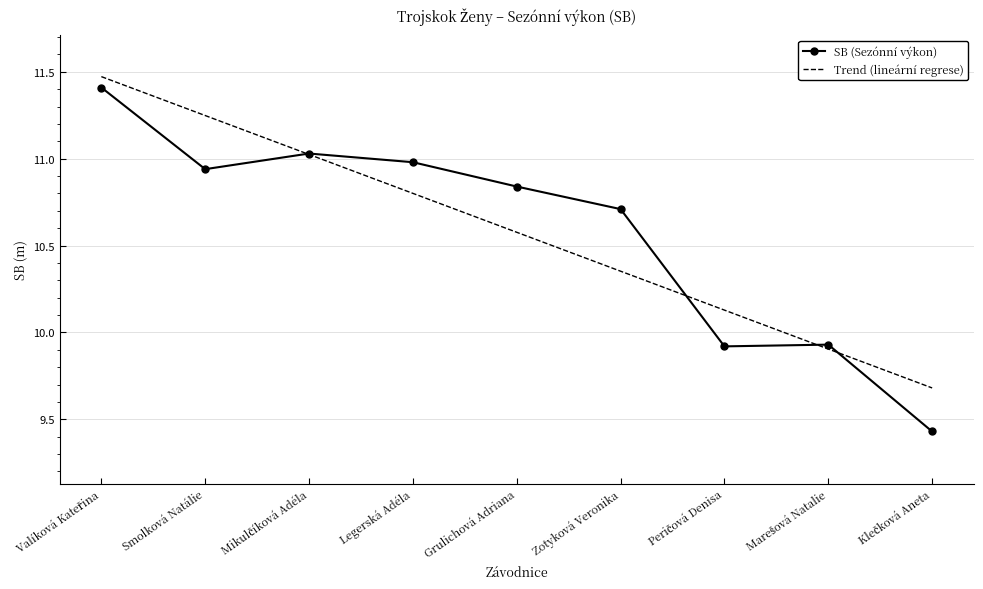

Is it true that Trend (lineární regrese) equals 16.6 at Zotyková Veronika?

False